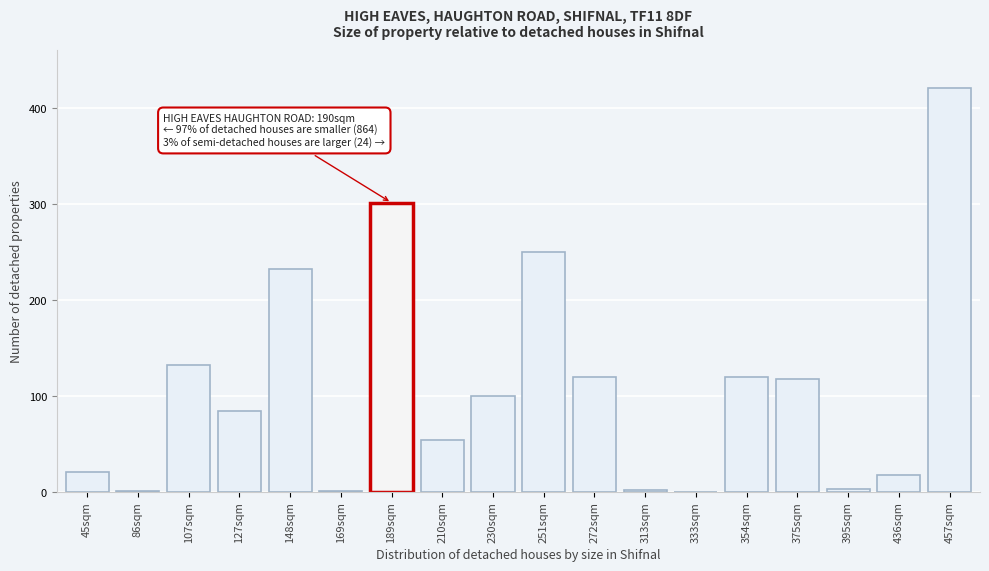

Is it true that the value at 107sqm is 233?

False